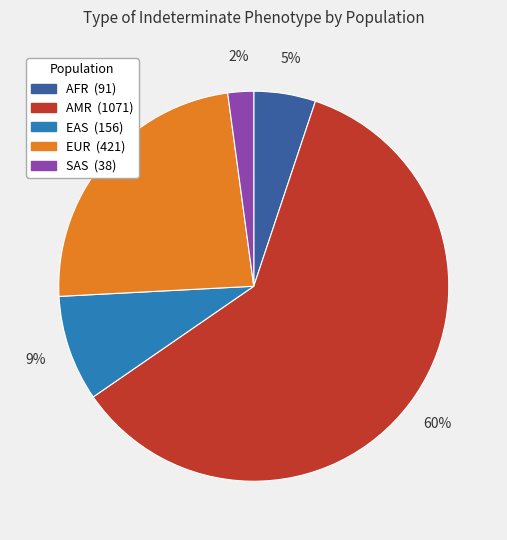

Between AMR and EUR, which is larger?

AMR